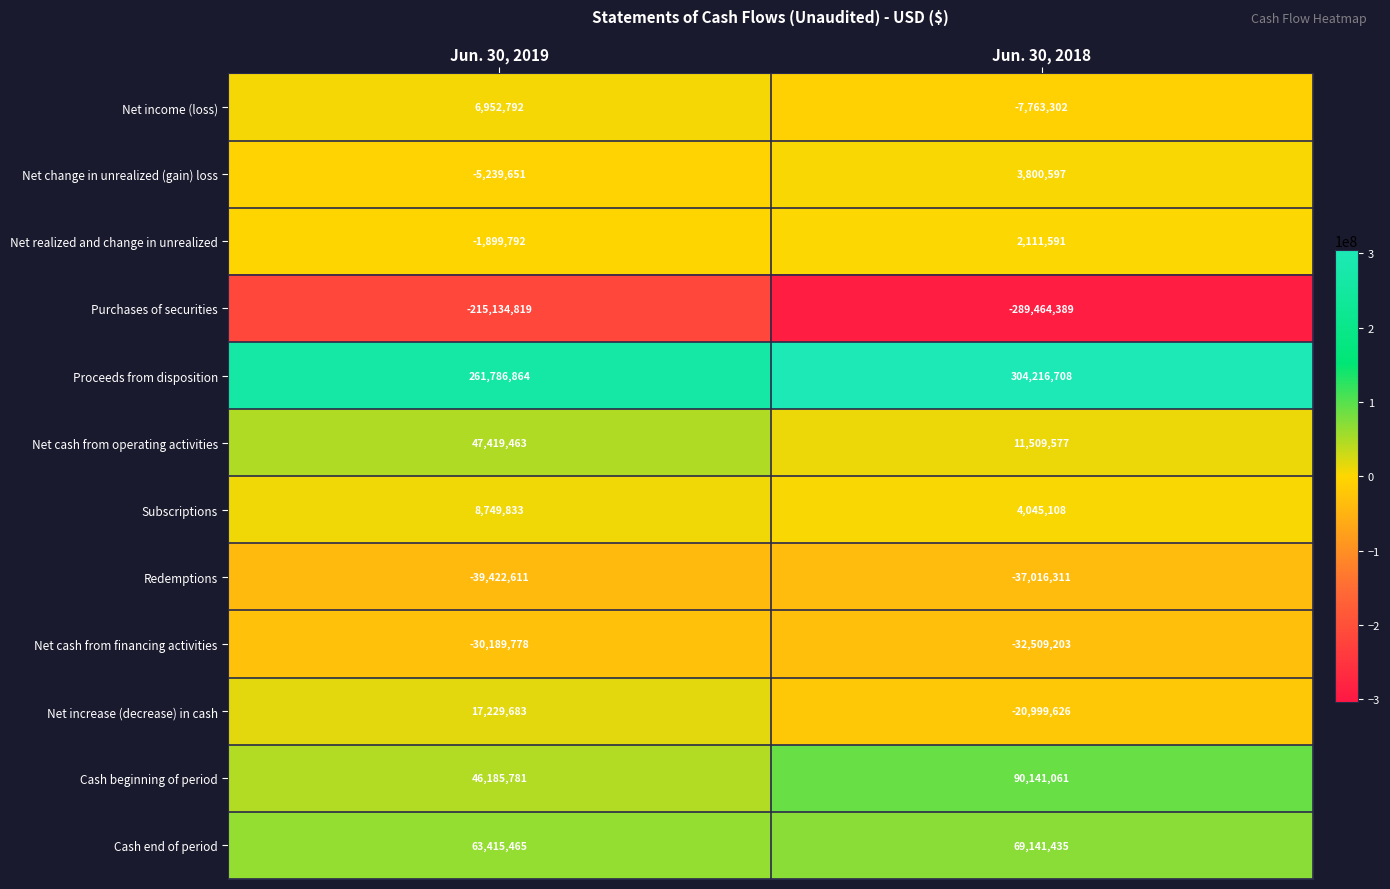

What is the difference between the highest and lowest values at Jun. 30, 2018?

593681097